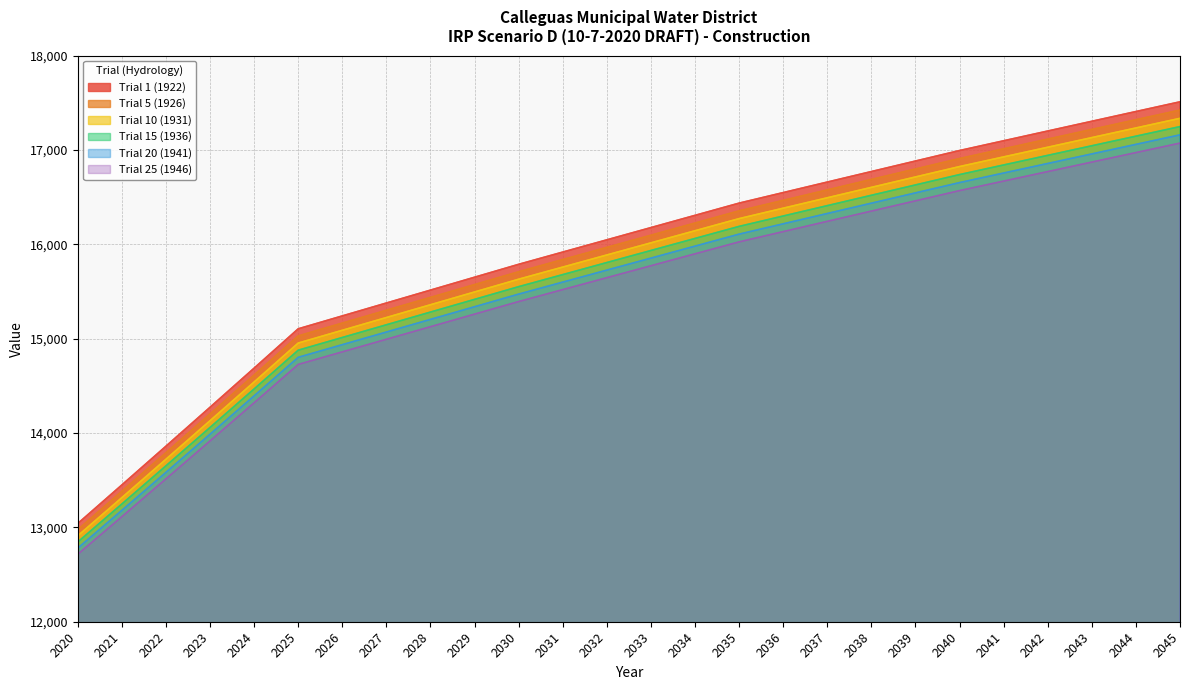

What are all the series names shown in the legend?

Trial 1 (1922), Trial 5 (1926), Trial 10 (1931), Trial 15 (1936), Trial 20 (1941), Trial 25 (1946)